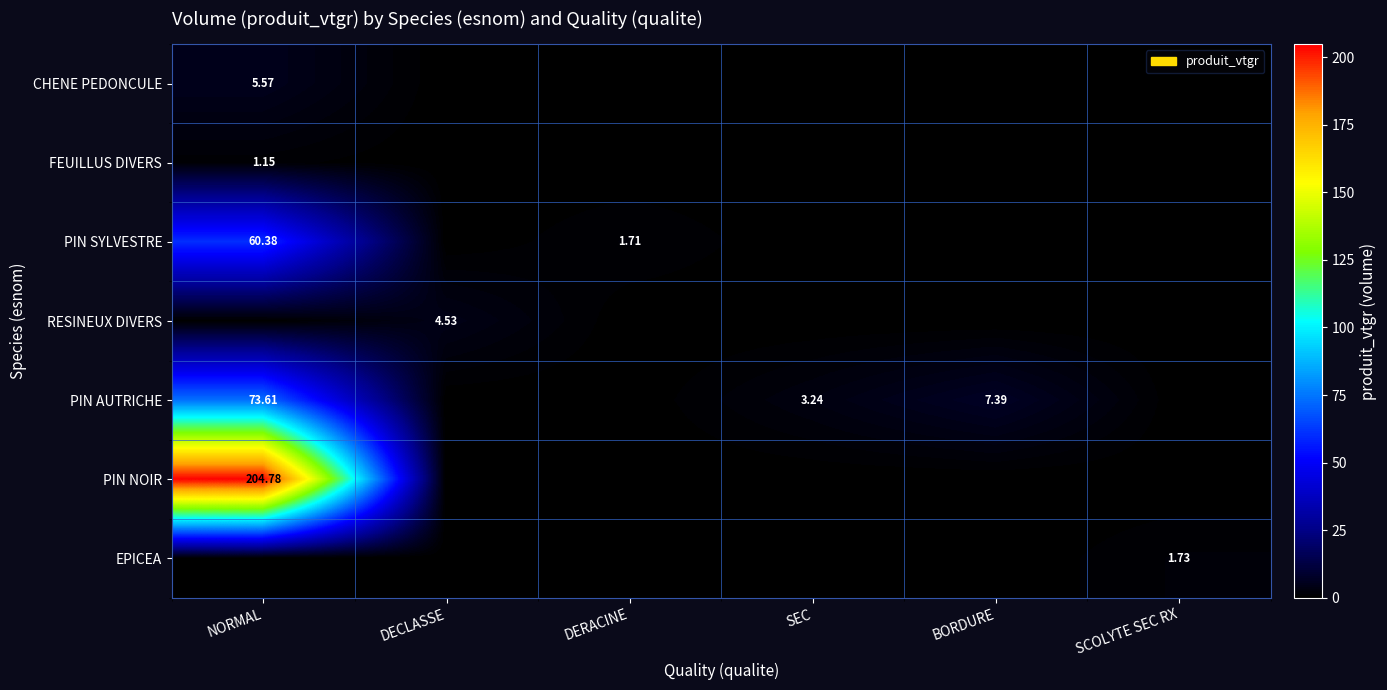

At which label is PIN SYLVESTRE closest to 30?

DERACINE